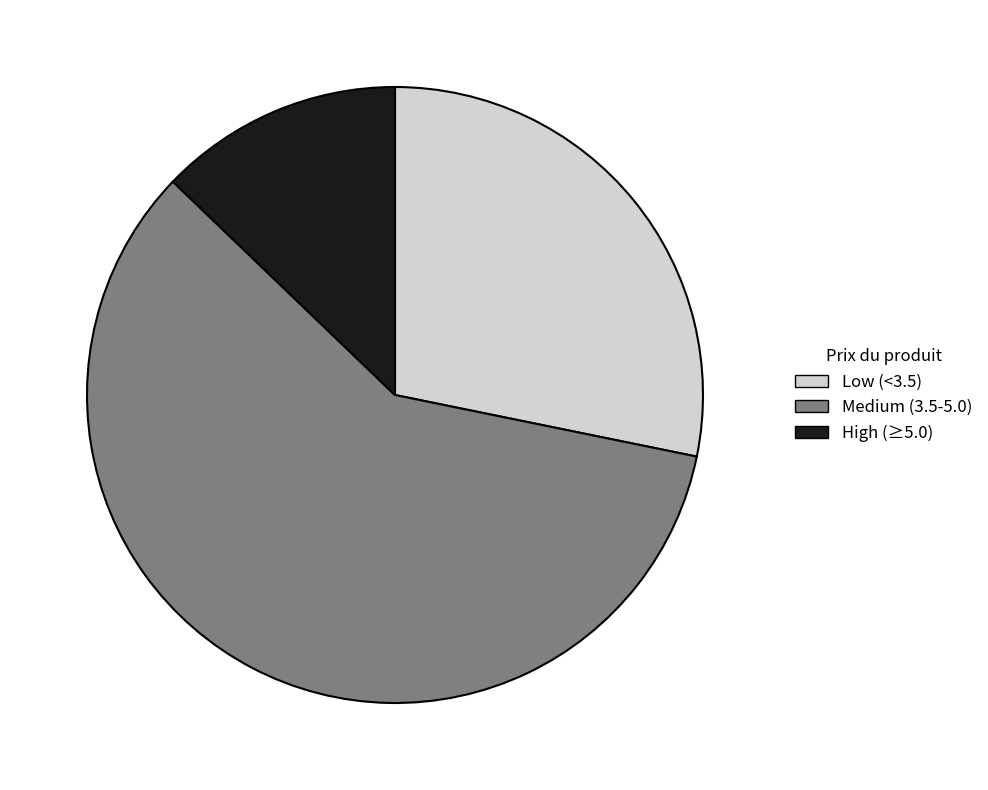

Do High (≥5.0) and Medium (3.5-5.0) together represent more than half of the pie?

Yes